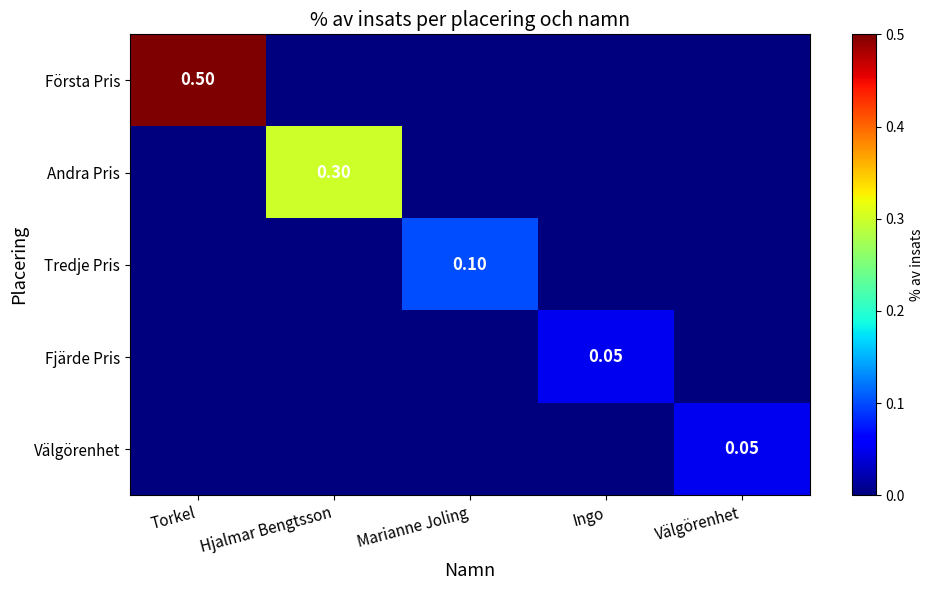

Which category has the highest value across all series?

Torkel